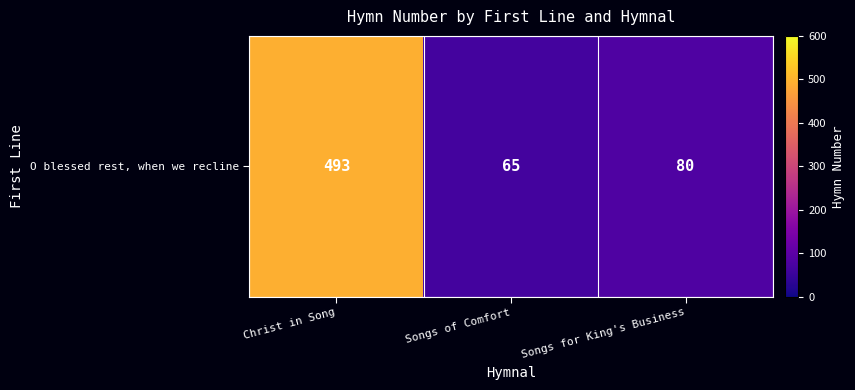

What is the smallest value displayed?

65